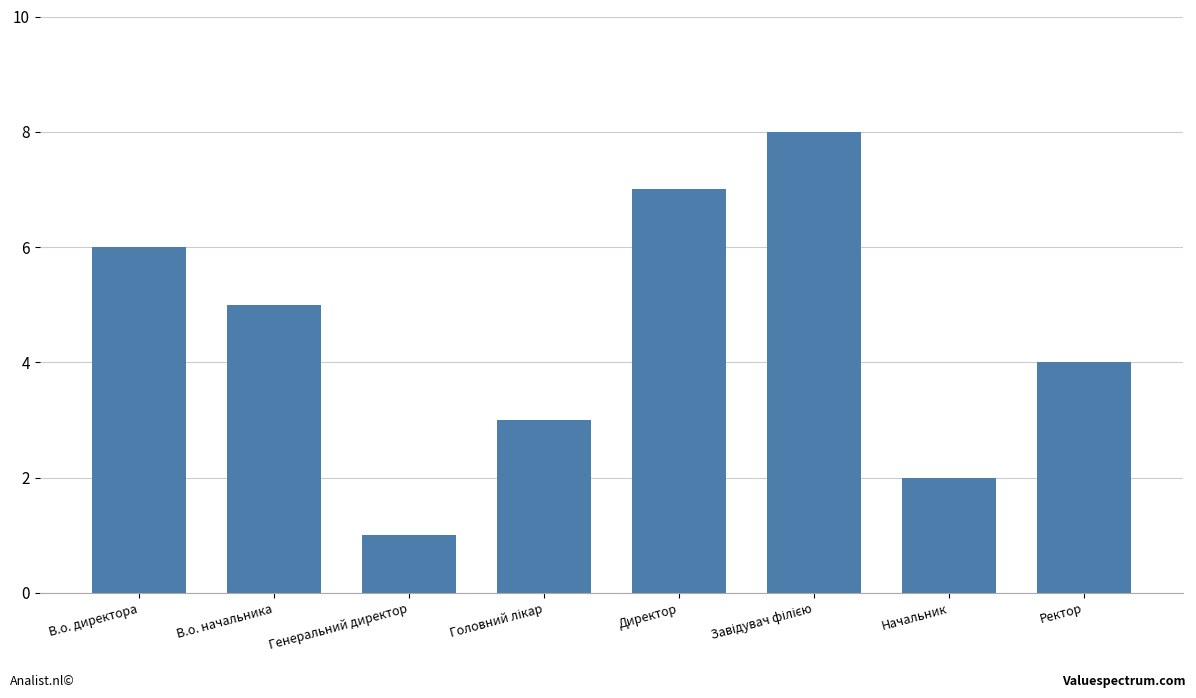

Reading left to right, transcribe all the data shown in this chart.

6	5	1	3	7	8	2	4